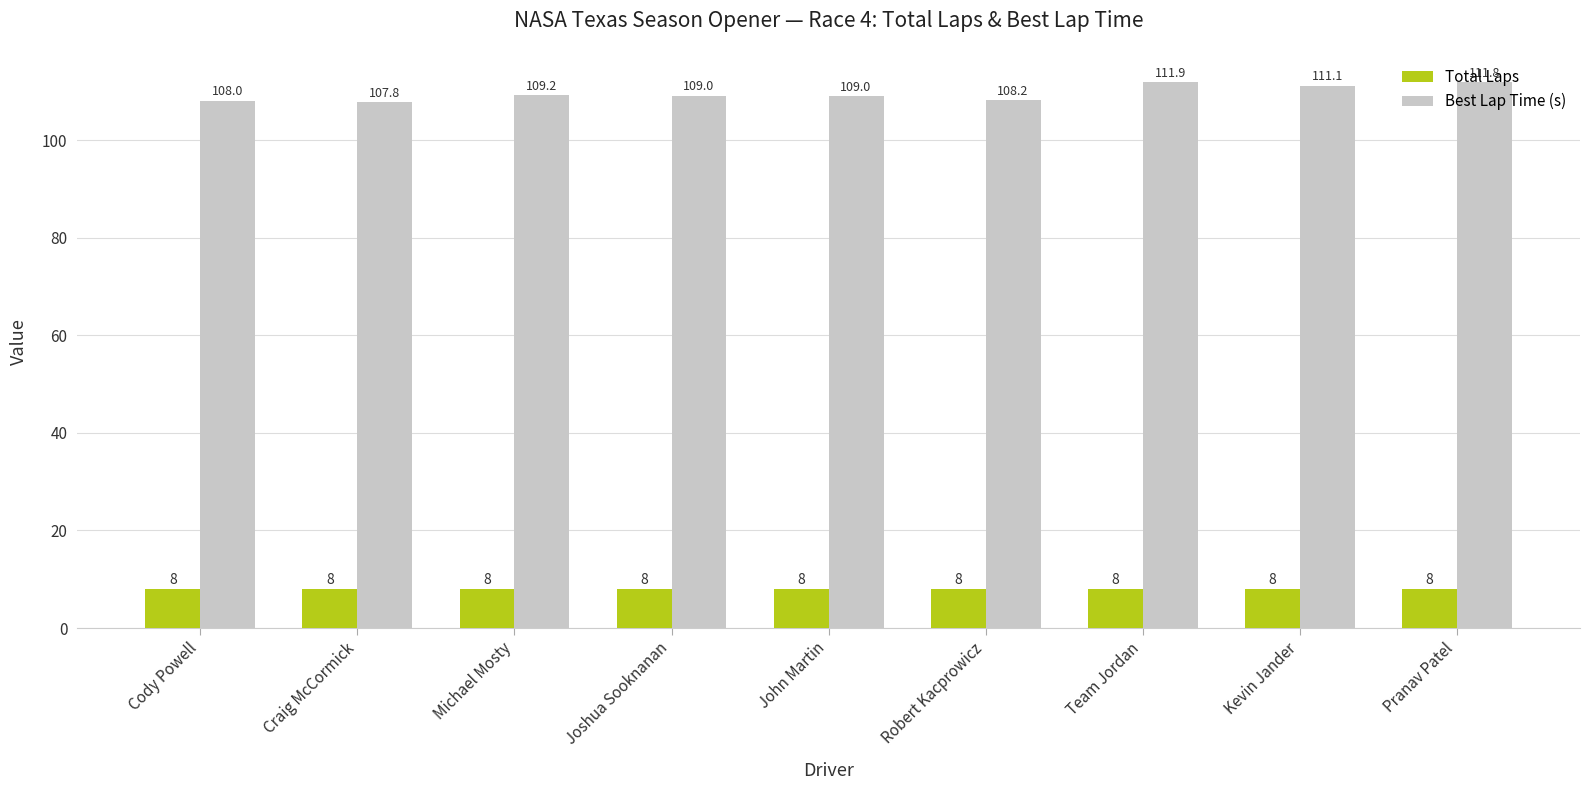

What is the approximate value of Best Lap Time (s) at Craig McCormick?

107.8